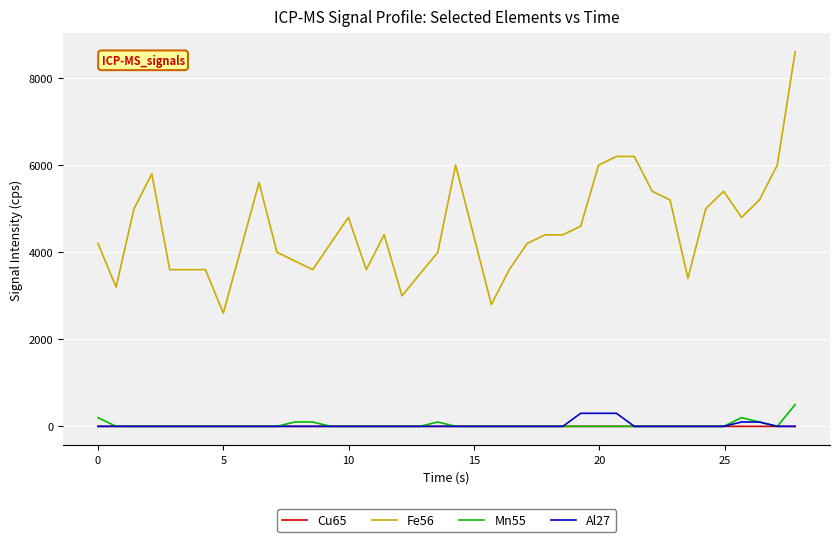

What is the sum of all Fe56 values?

182044.5